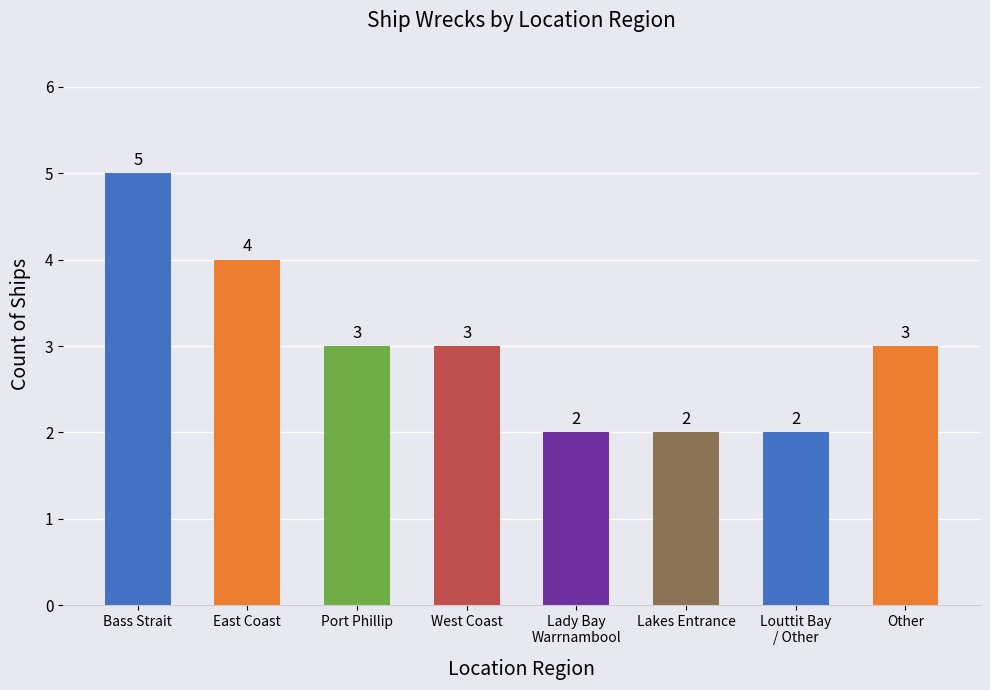

Reading left to right, transcribe all the data shown in this chart.

5	4	3	3	2	2	2	3